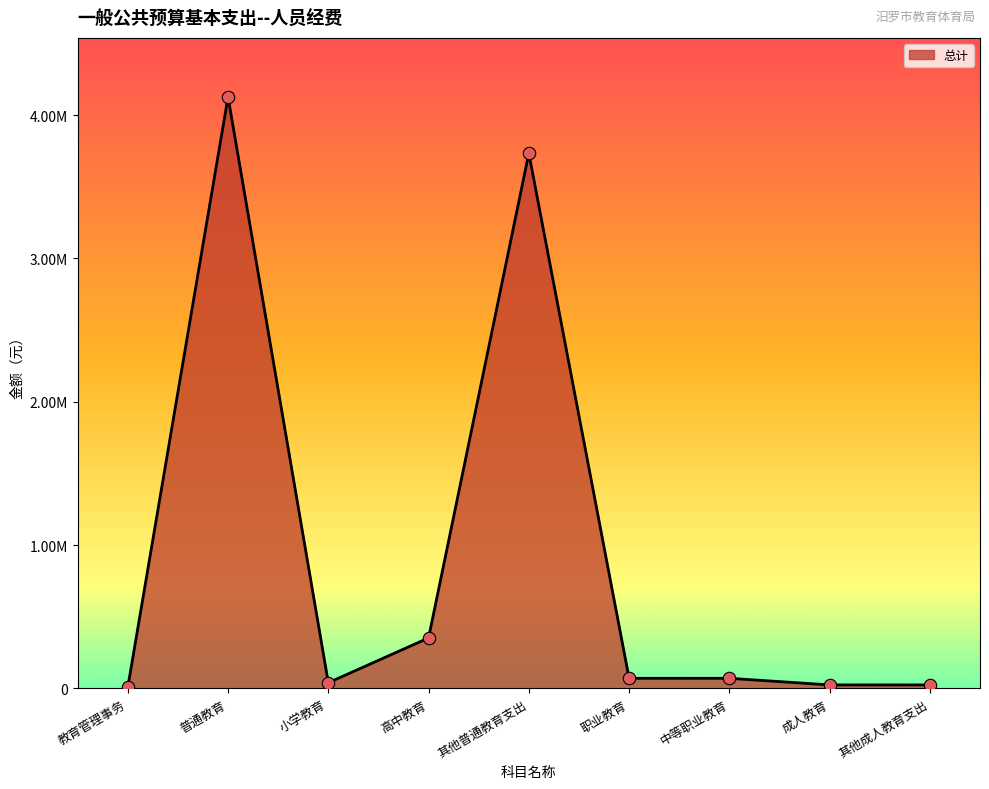

Between 教育管理事务 and 小学教育, which is larger?

小学教育